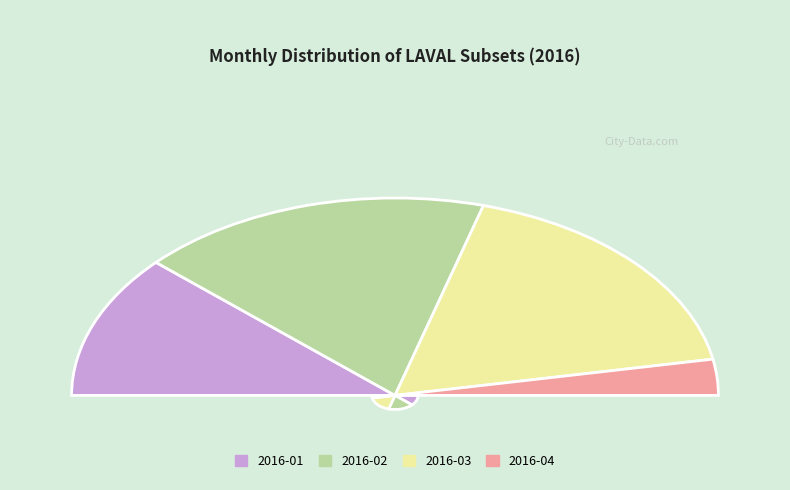

Is 2016-02 the majority of the pie?

No